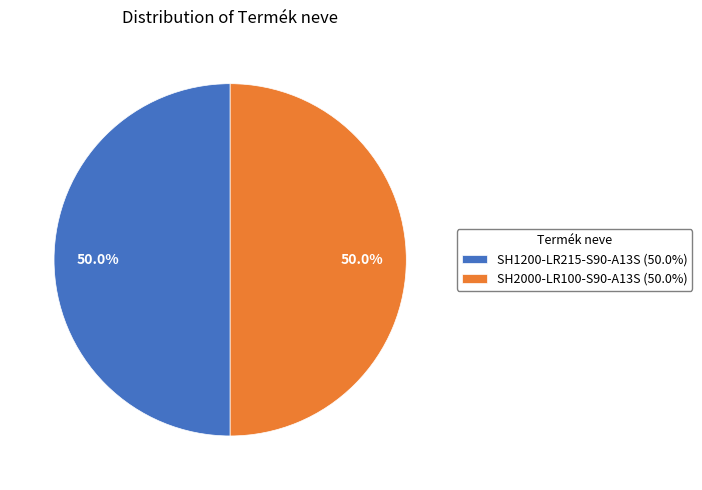

Is it true that SH2000-LR100-S90-A13S is 50% of the pie?

True